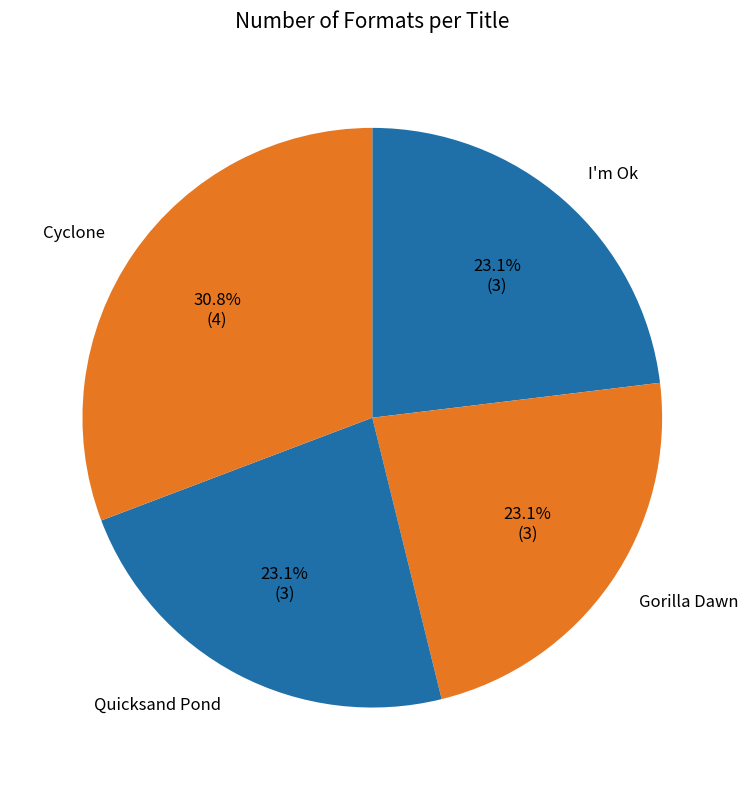

Does I'm Ok account for over 50% of the chart?

No